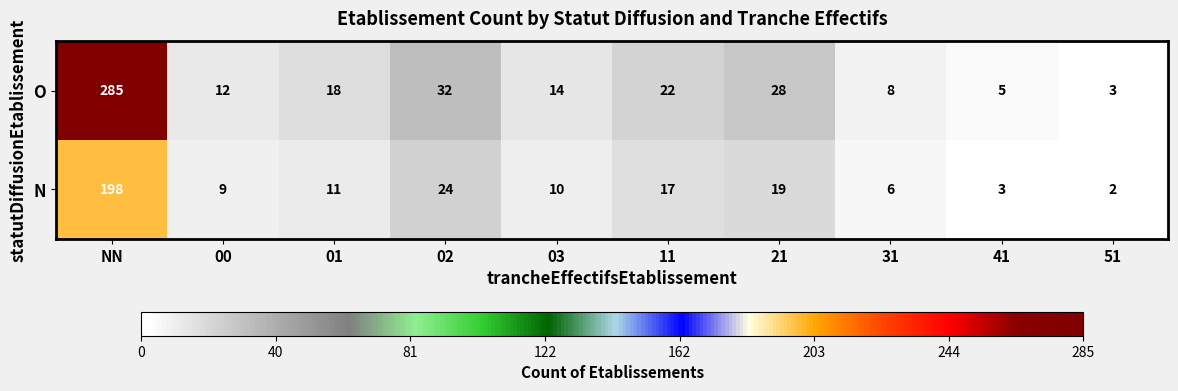

What is the total value across all series at 51?

5